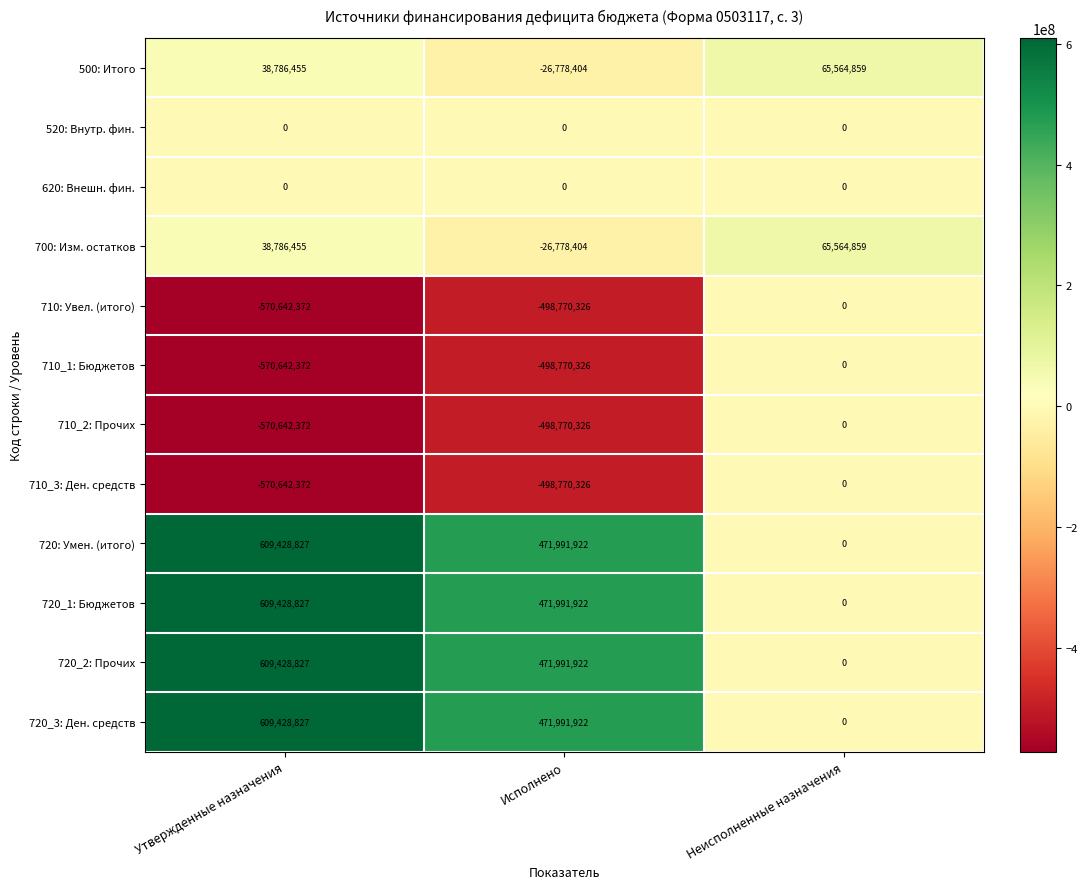

At which label is 710: Увел. (итого) closest to -285321186?

Исполнено